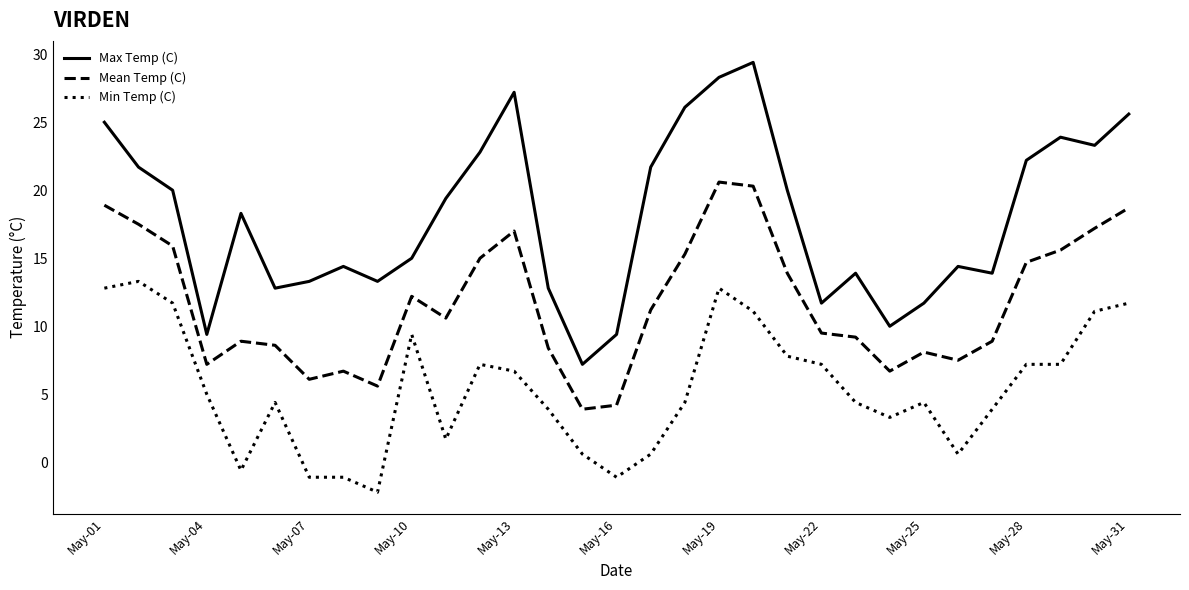

Which series has the widest spread of values?

Max Temp (C)